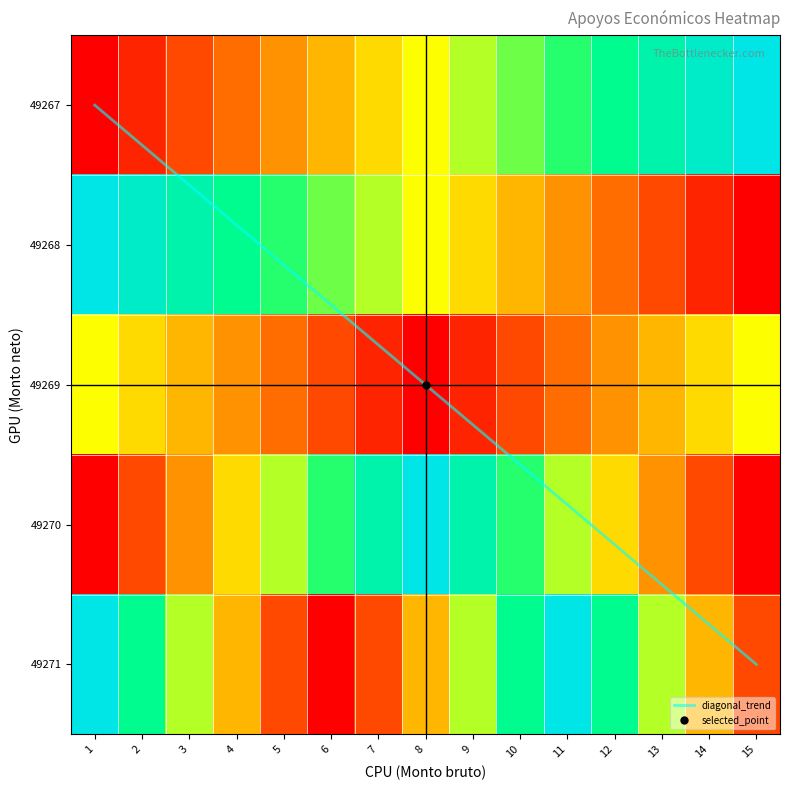

Reading left to right, extract all data points from this chart.

49267: 0.0	0.1	0.1	0.2	0.3	0.4	0.4	0.5	0.6	0.6	0.7	0.8	0.9	0.9	1.0
49268: 1.0	0.9	0.9	0.8	0.7	0.6	0.6	0.5	0.4	0.4	0.3	0.2	0.1	0.1	0.0
49269: 0.5	0.4	0.4	0.3	0.2	0.1	0.1	0.0	0.1	0.1	0.2	0.3	0.4	0.4	0.5
49270: 0.0	0.1	0.3	0.4	0.6	0.7	0.9	1.0	0.9	0.7	0.6	0.4	0.3	0.1	0.0
49271: 1.0	0.8	0.6	0.4	0.1	0.0	0.1	0.4	0.6	0.8	1.0	0.8	0.6	0.4	0.1